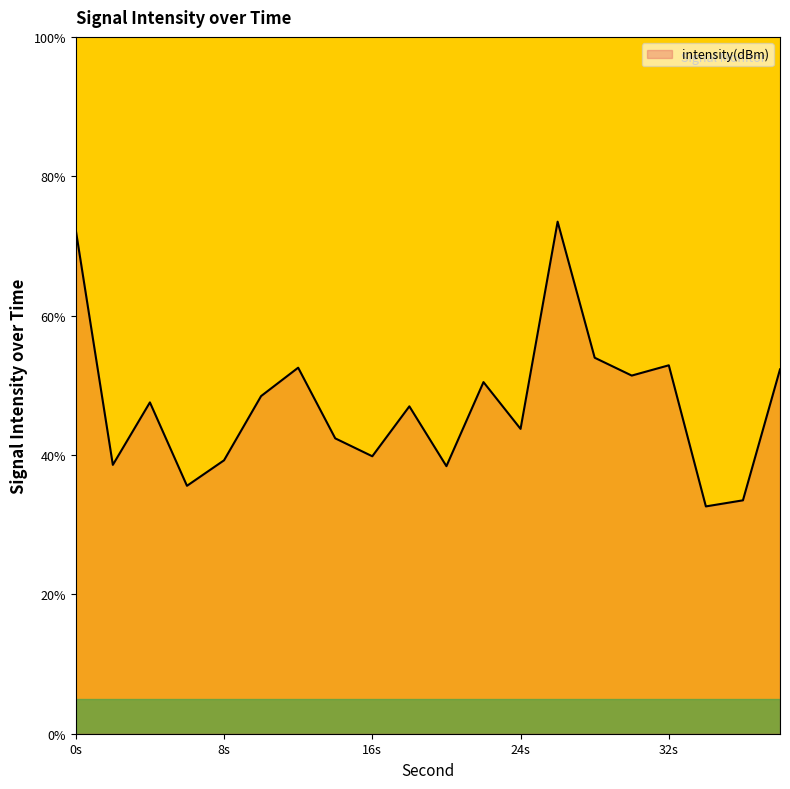

What is the maximum value shown in the chart?

73.5